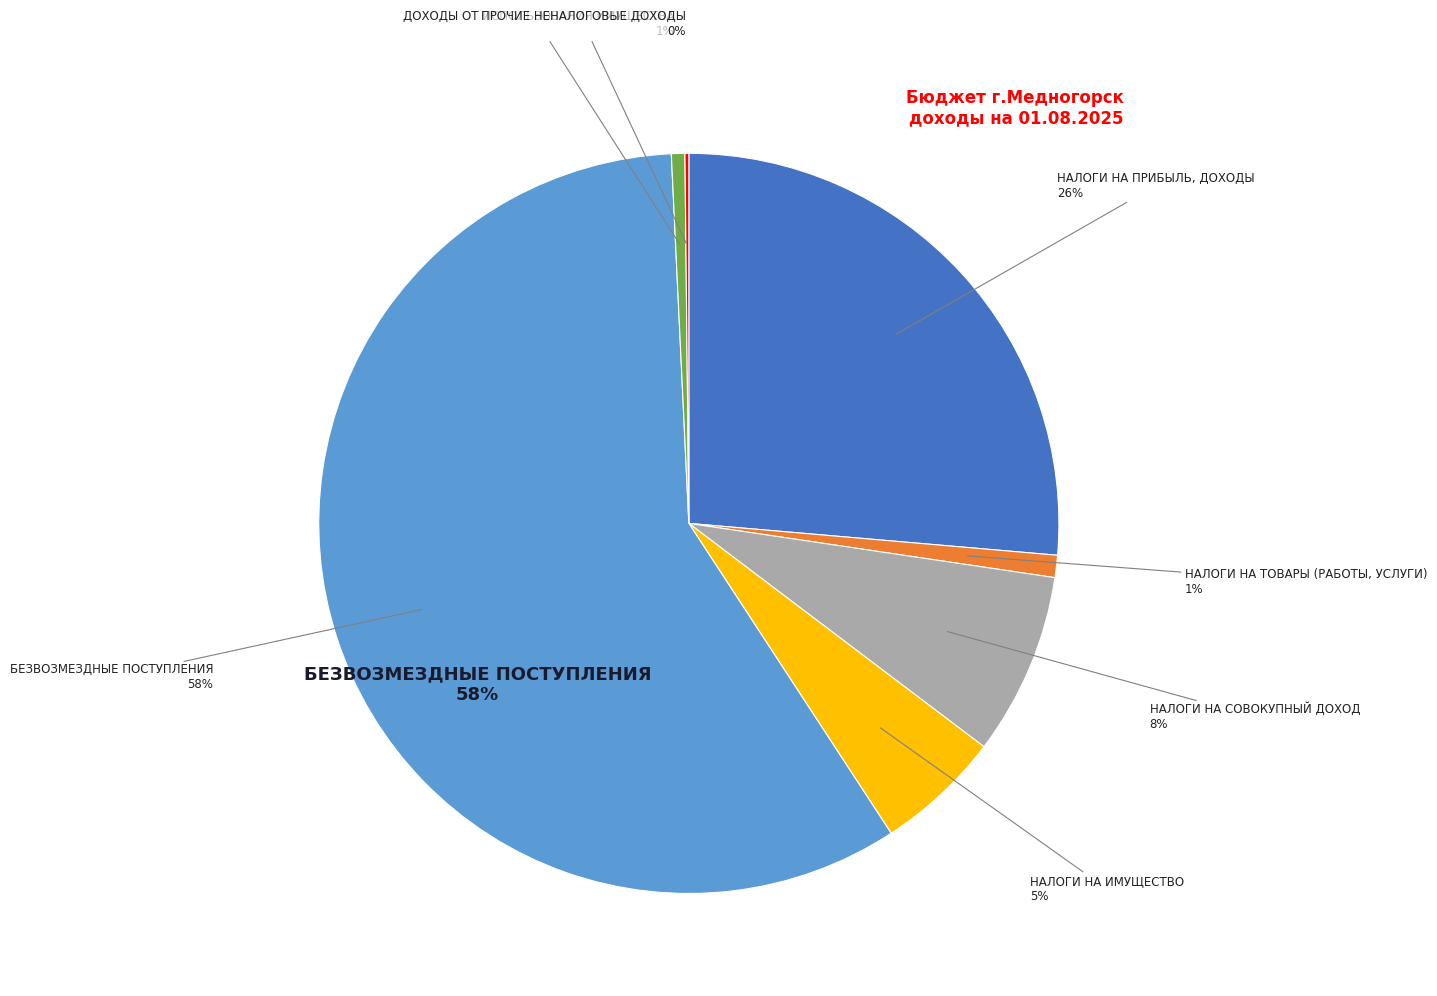

To the nearest percent, what portion does НАЛОГИ НА ПРИБЫЛЬ, ДОХОДЫ represent?

26%